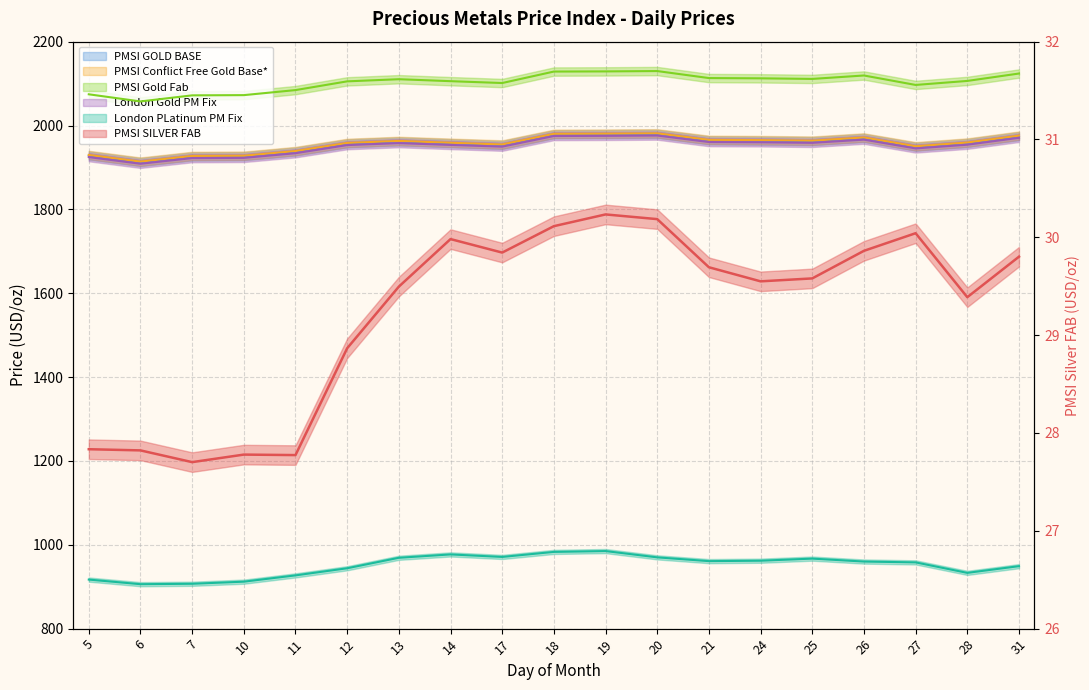

True or false: PMSI GOLD BASE and London PLatinum PM Fix intersect in this chart.

False